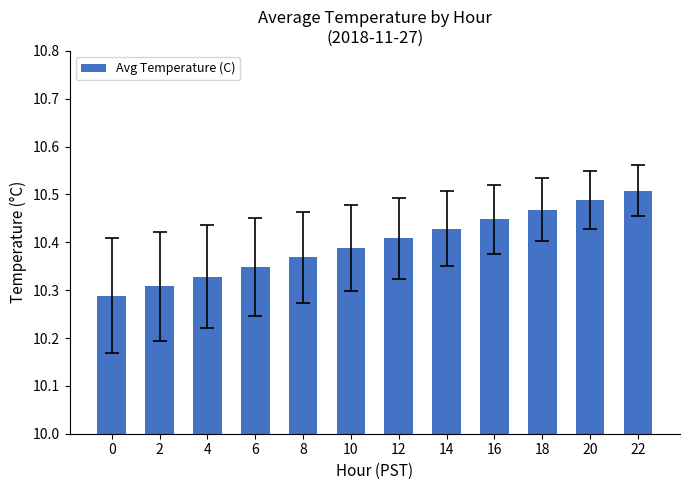

Are the bars grouped side by side (vs. stacked)?

No